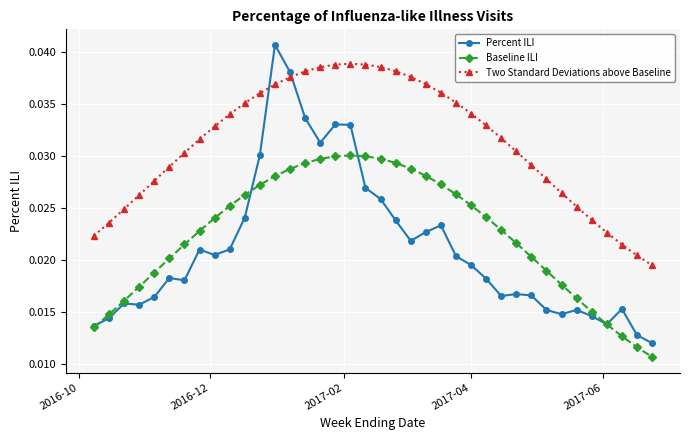

What is the sum of all Baseline ILI values?

0.9